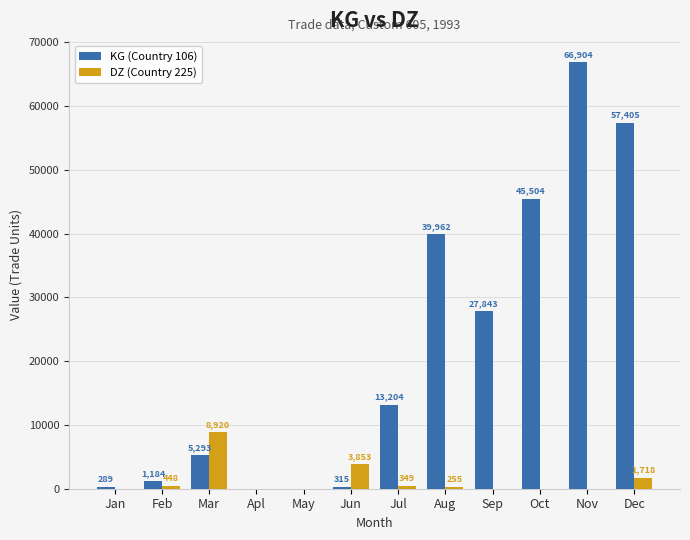

Where is KG (Country 106) nearest to the value 33452?

Sep